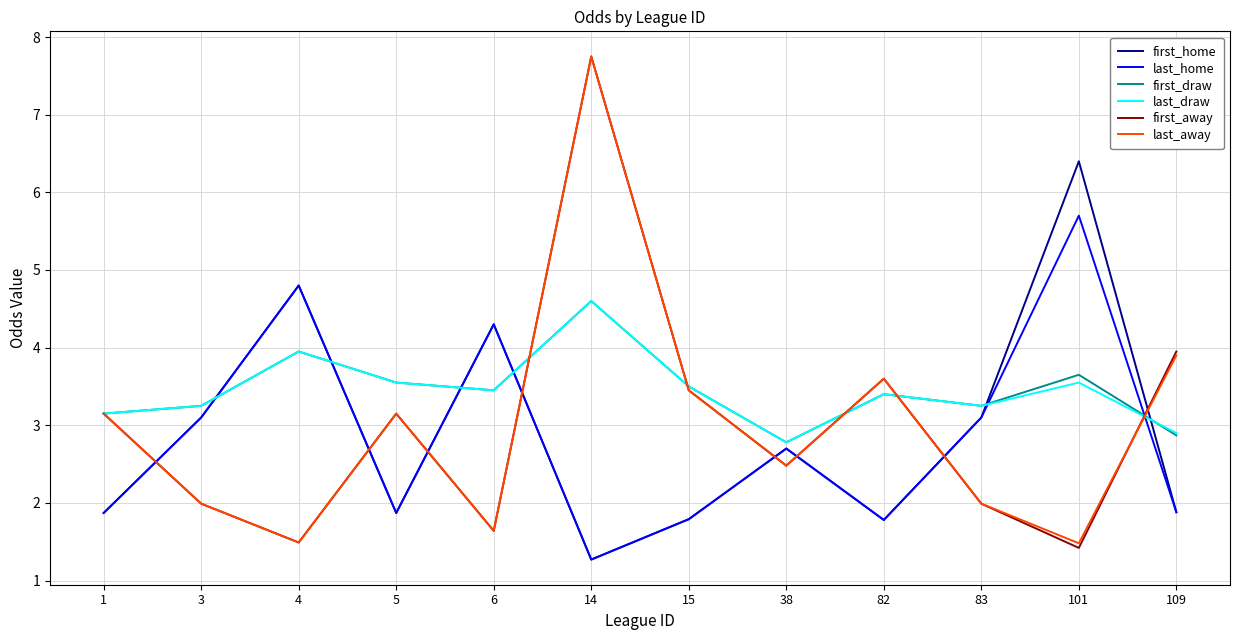

True or false: first_draw has more than 2 points higher than both neighbors.

True